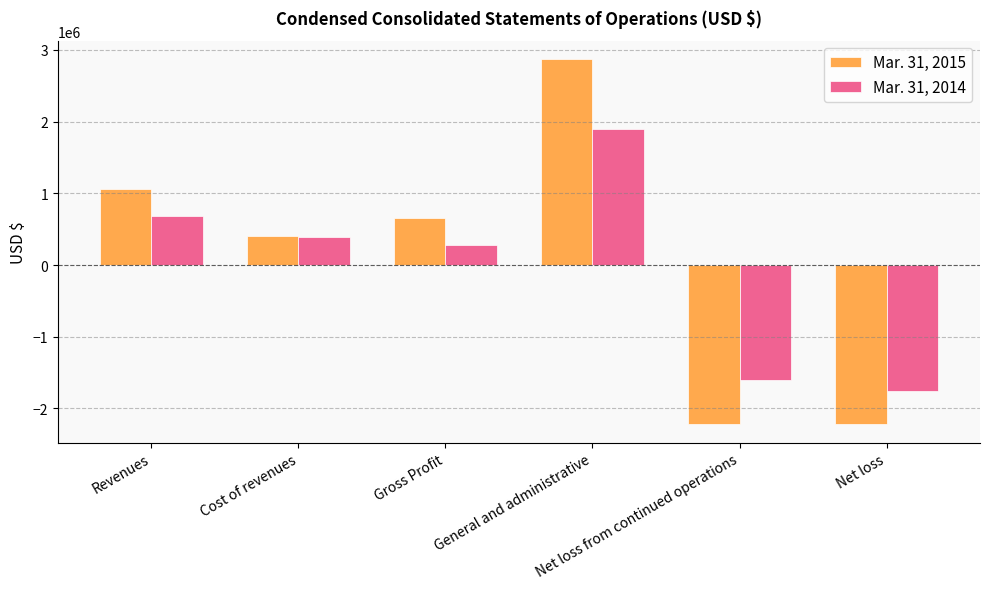

At which label is Mar. 31, 2015 closest to 326575?

Cost of revenues